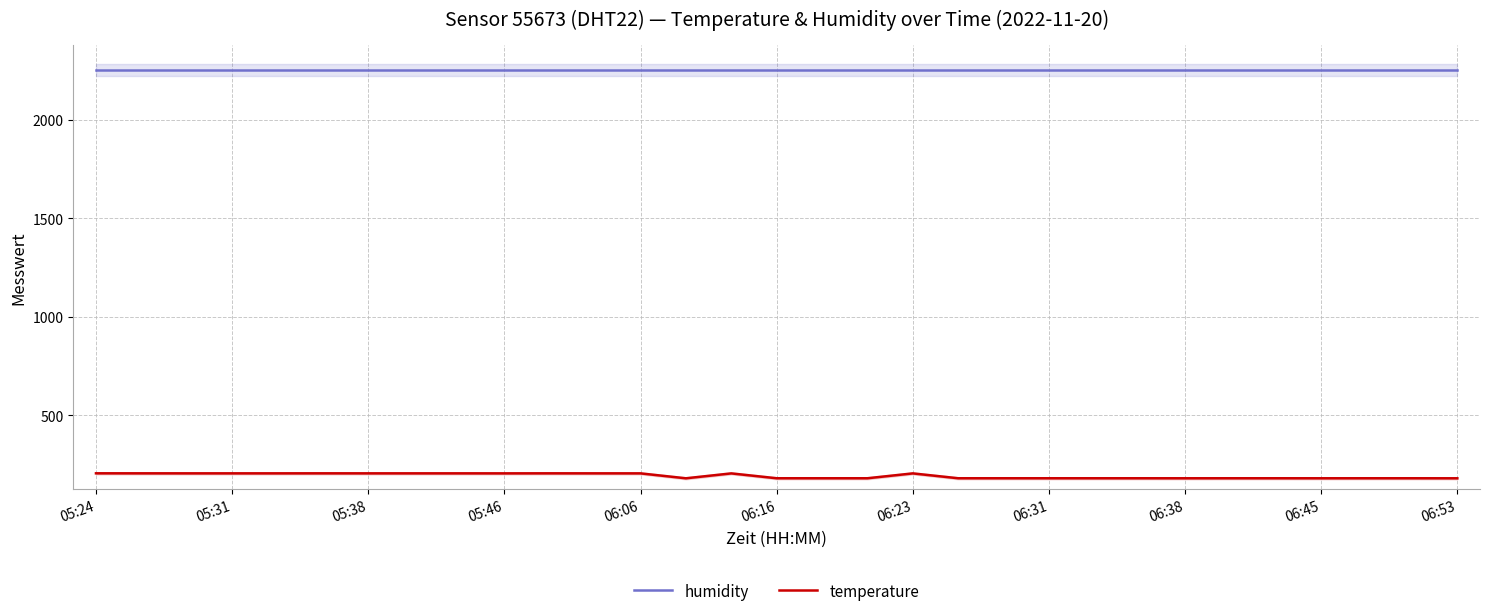

True or false: temperature and humidity cross at least once.

False